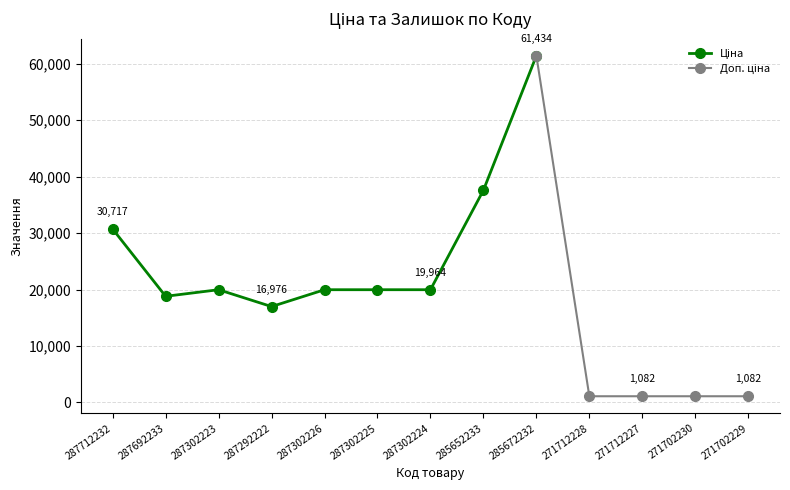

Which has a higher value, 285672232 or 287302224?

285672232